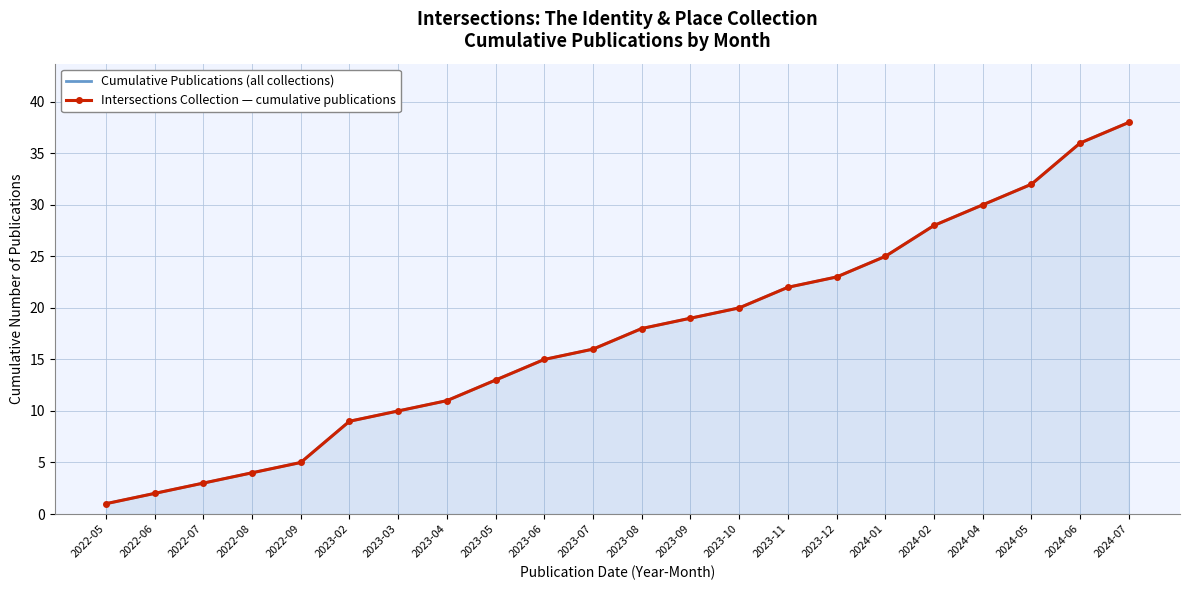

True or false: Intersections Collection — cumulative publications has a value of 13 at 2023-05.

True